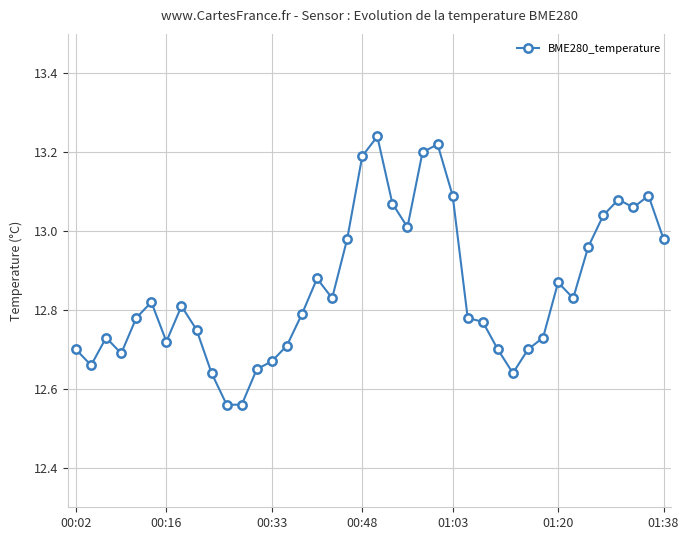

True or false: there are more than 1 points higher than both neighbors.

True